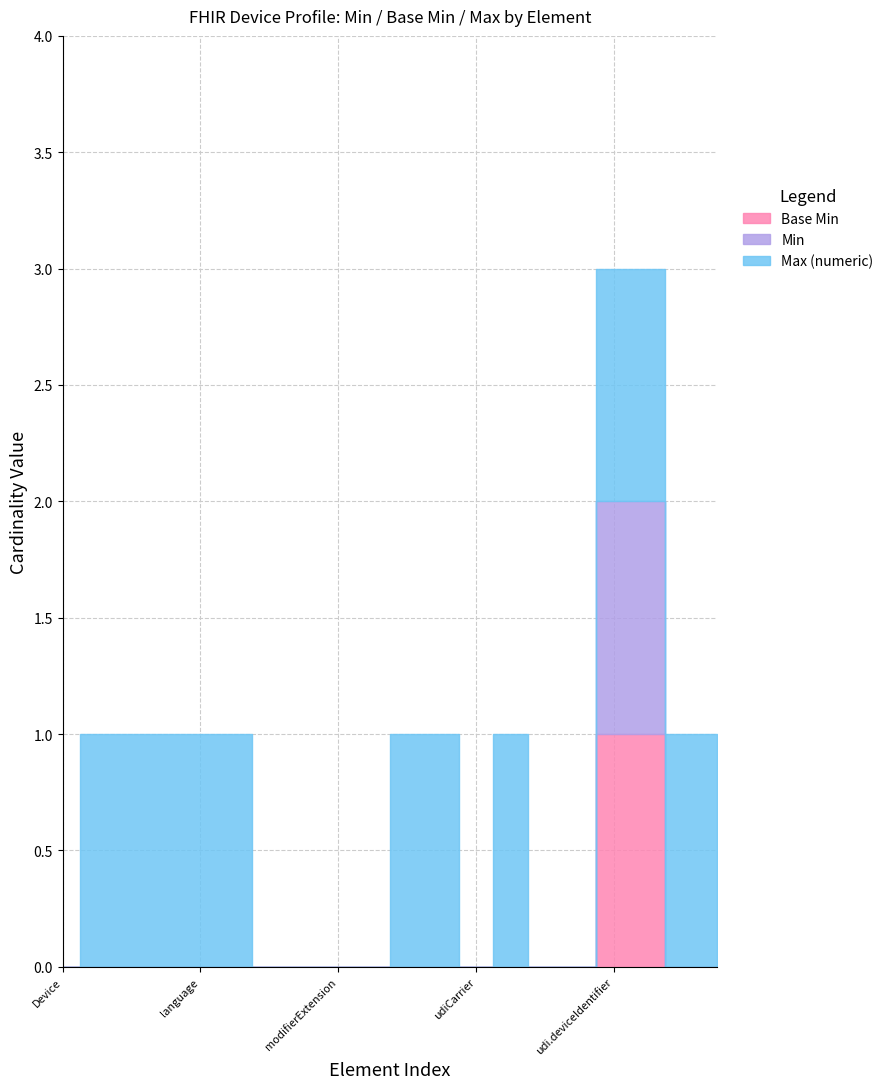

Does the chart have visible grid lines?

Yes